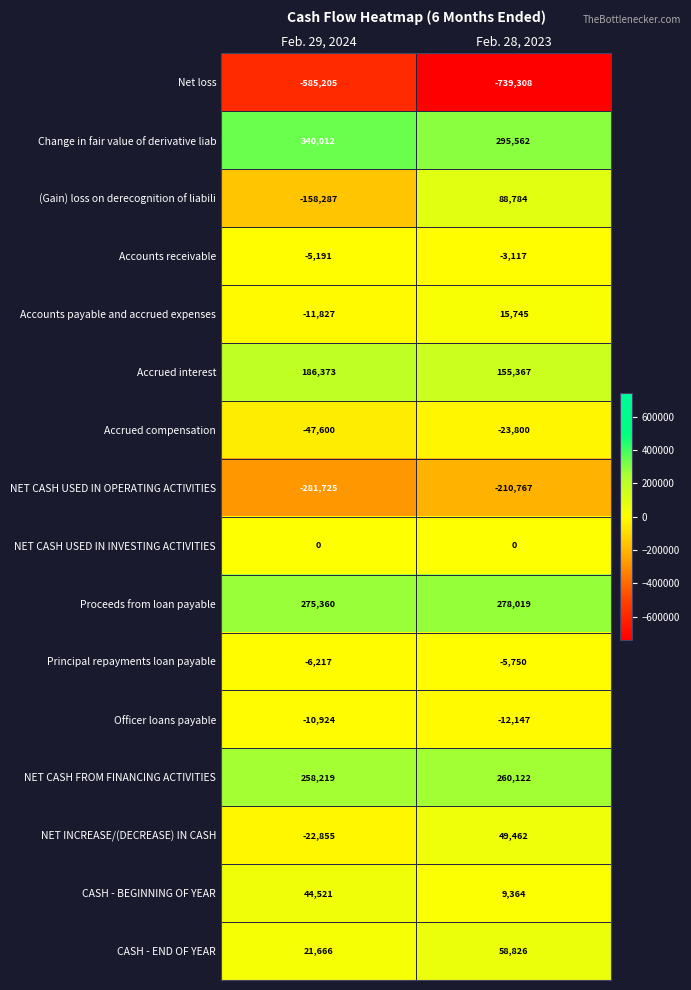

What is the total value across all series at Feb. 28, 2023?

216362